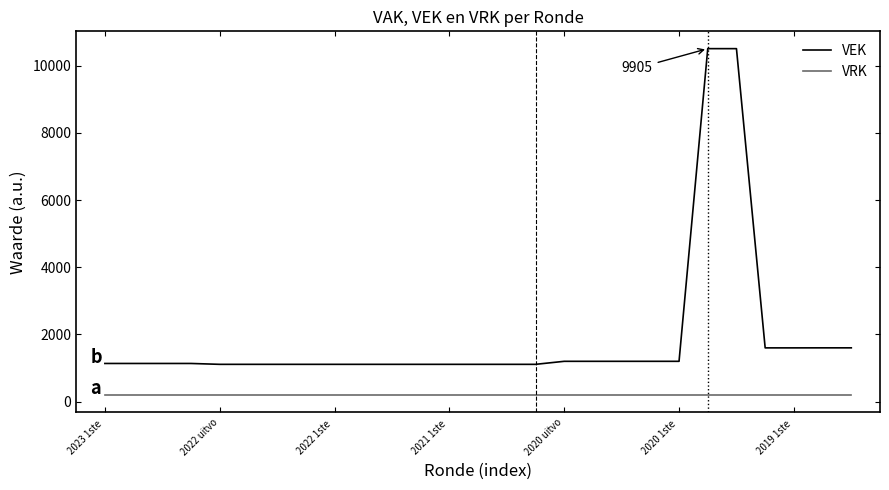

True or false: VRK and VEK intersect in this chart.

False